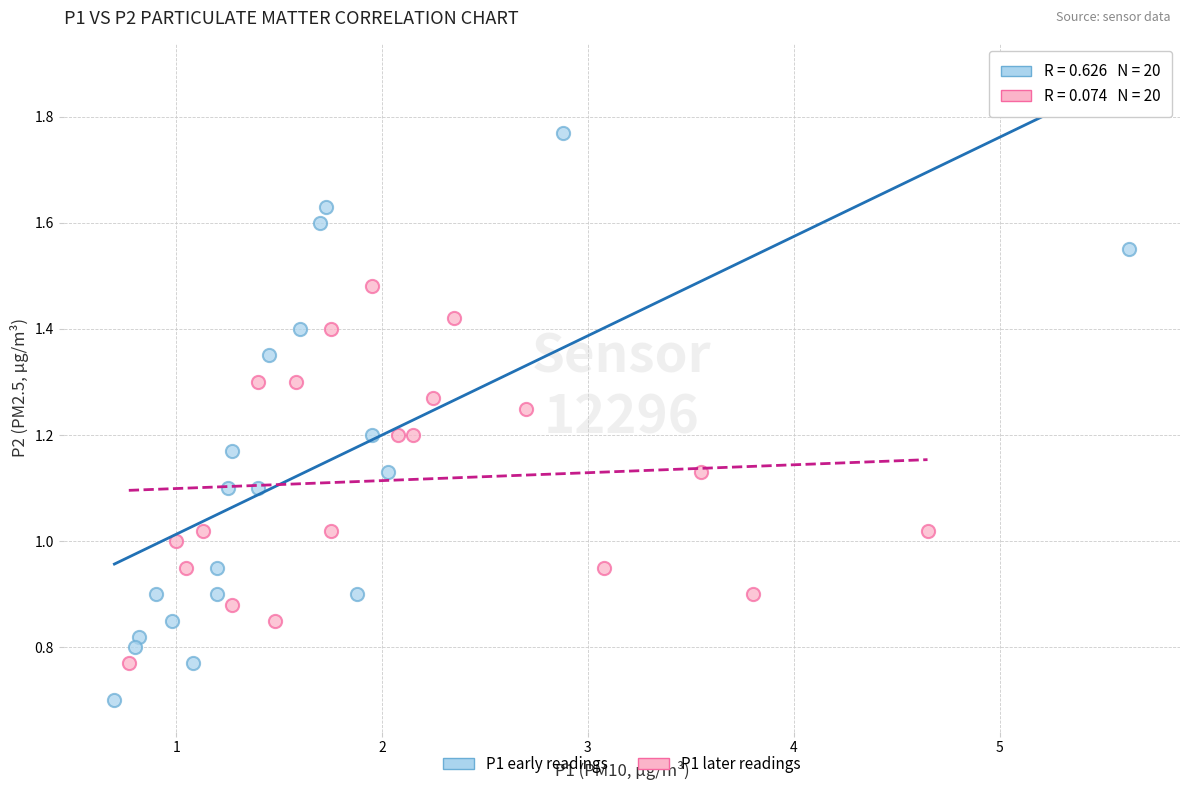

What are all the series names shown in the legend?

P1 early readings, P1 later readings